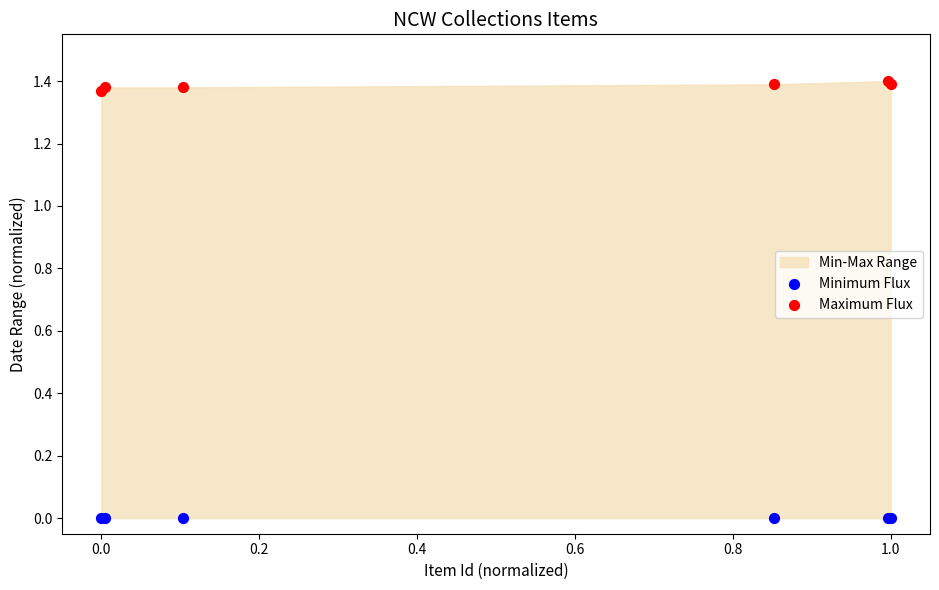

Which series contains the lowest Y value?

Minimum Flux